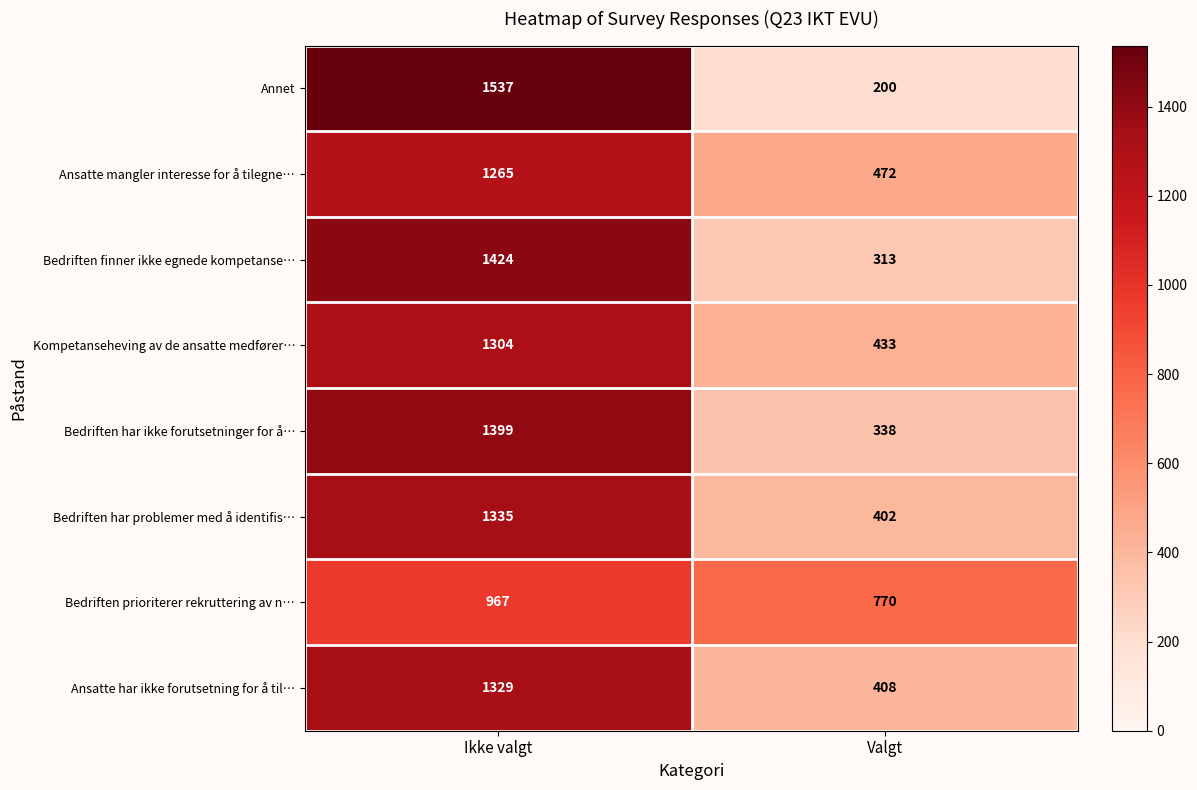

What is the difference between the maximum and minimum values in the Bedriften har ikke forutsetninger for å… series?

1061